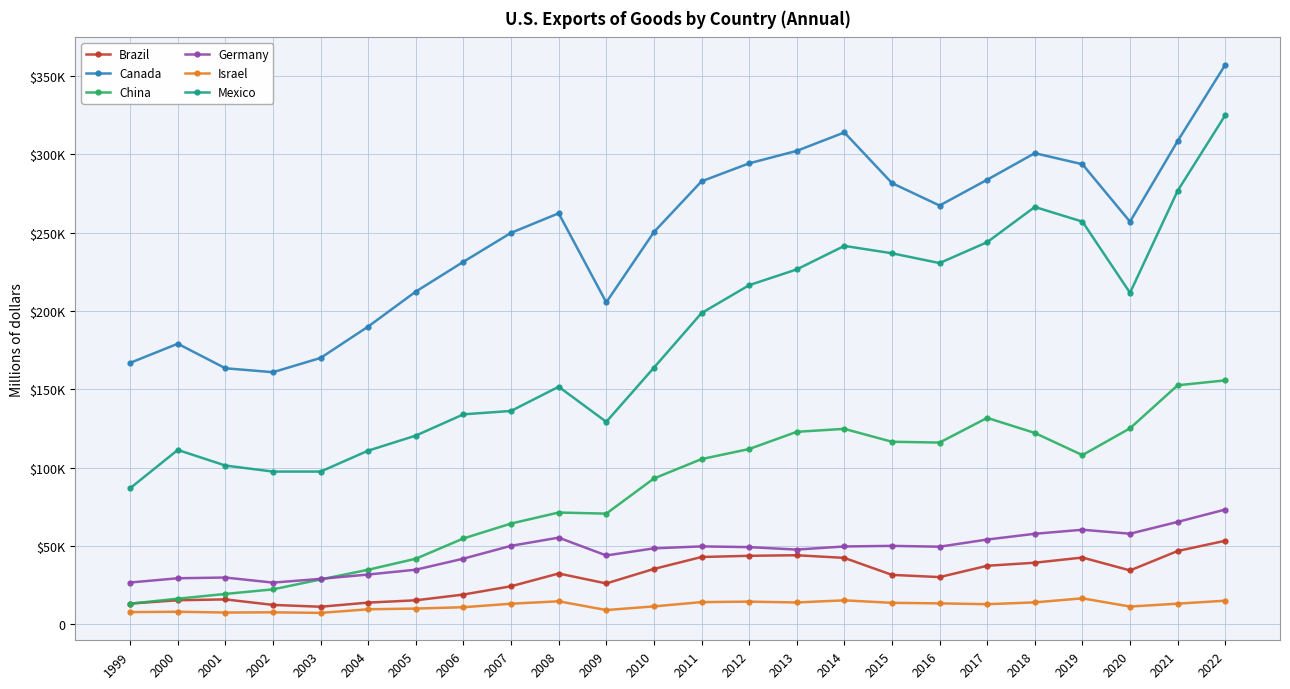

What are all the series names shown in the legend?

Brazil, Canada, China, Germany, Israel, Mexico